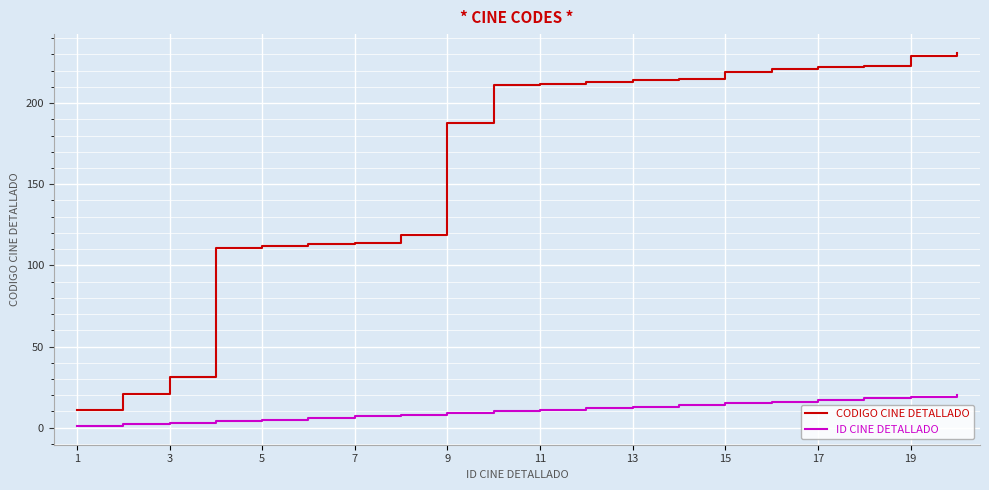

What is the maximum value shown in the chart?

231